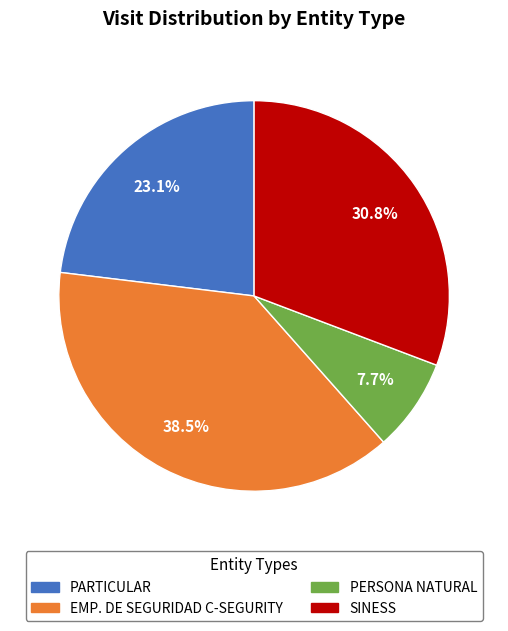

Is it true that PARTICULAR is 23% of the pie?

True